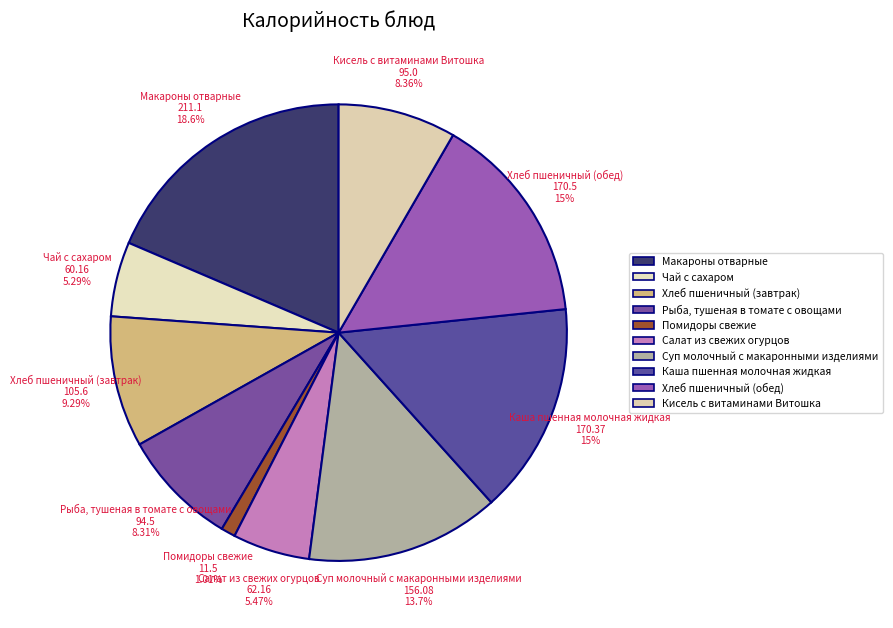

How many slices are in this pie chart?

10